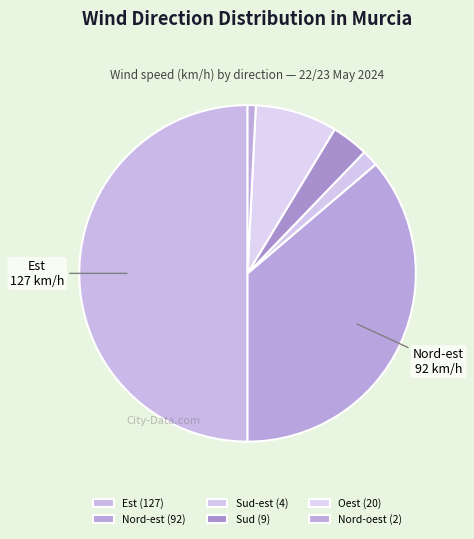

How many slices are in this pie chart?

6